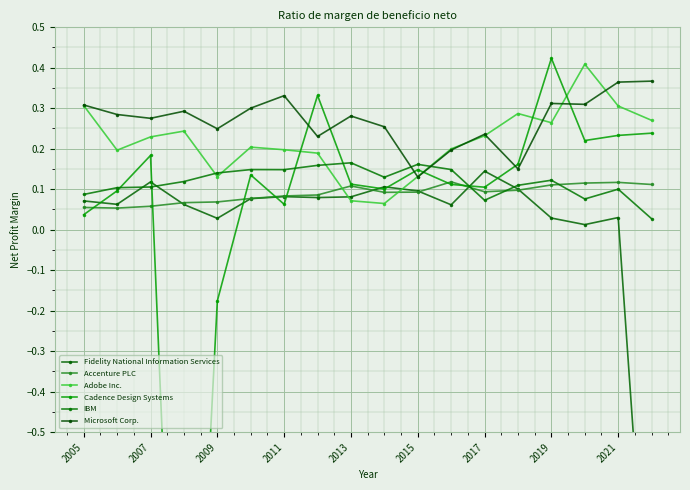

True or false: Microsoft Corp. has more than 2 points higher than both neighbors.

True